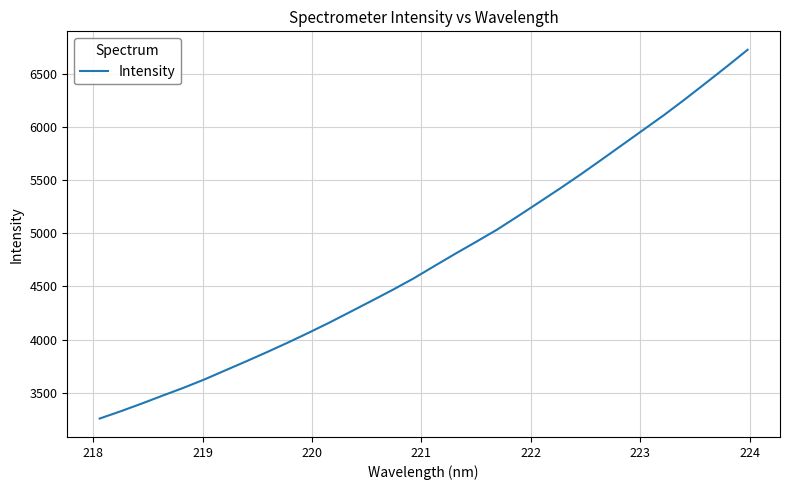

Is this an area chart (filled region under the line)?

No